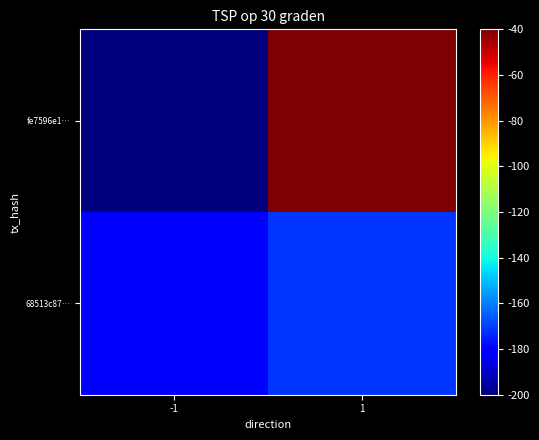

Rank the series by their average value, from highest to lowest.

fe7596e1…, 68513c87…